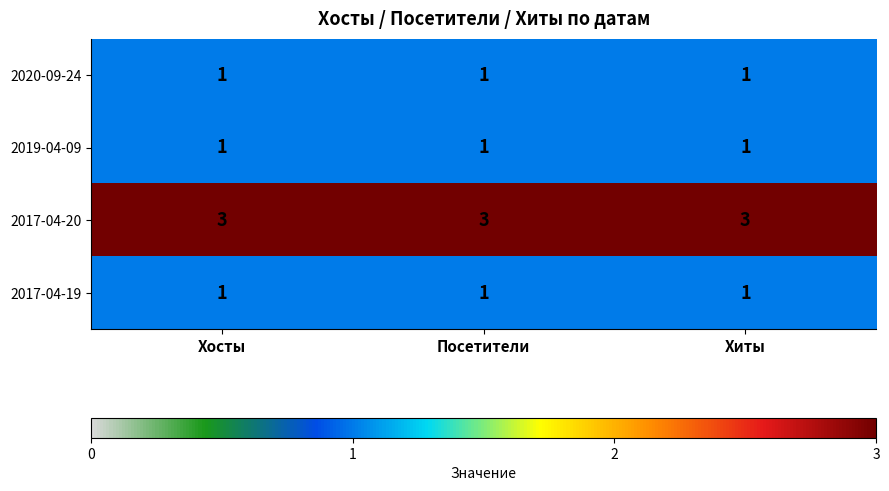

At how many categories does at least one series exceed 1?

3